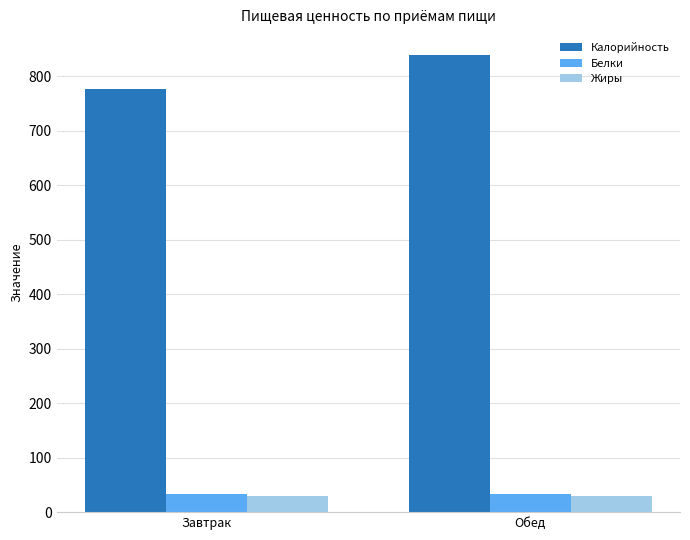

At which category does the chart reach its peak across all series?

Обед